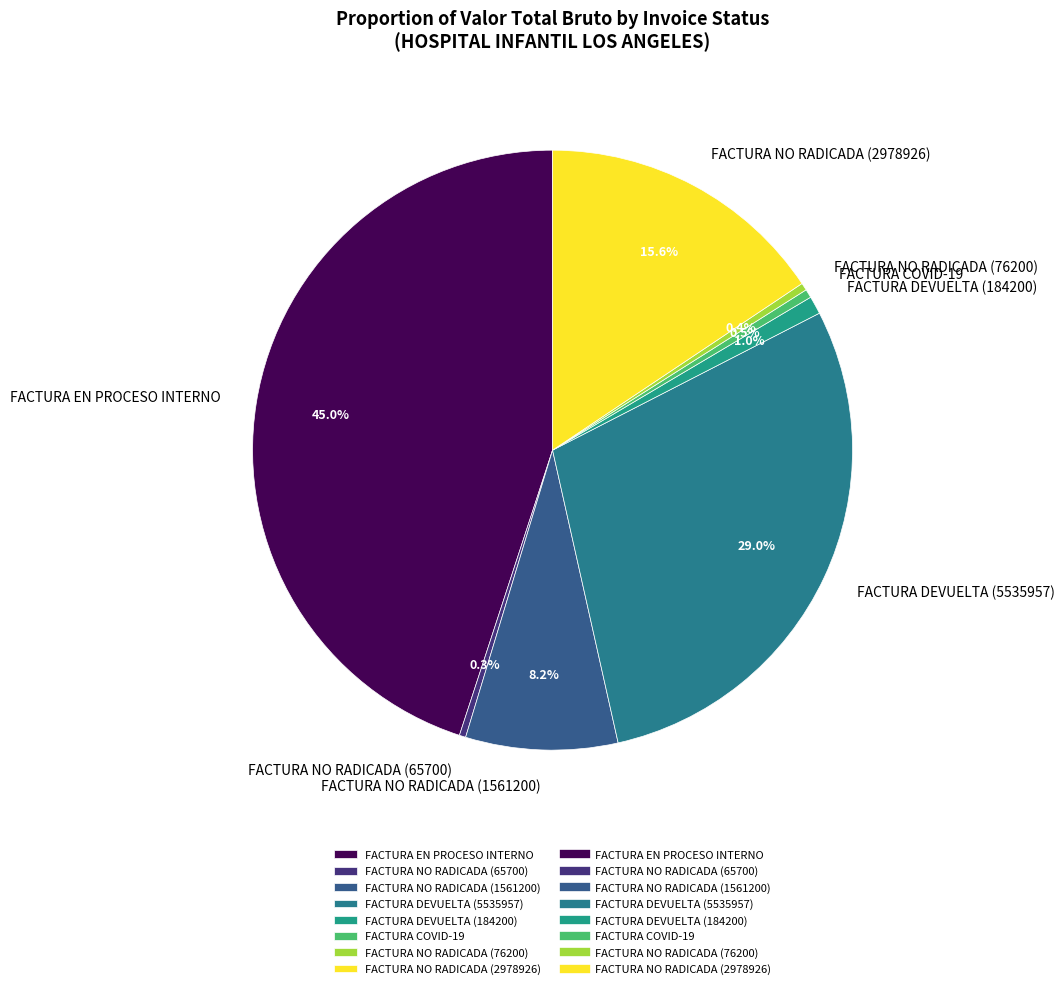

How much of the chart is everything except FACTURA DEVUELTA (5535957)?

71.0%